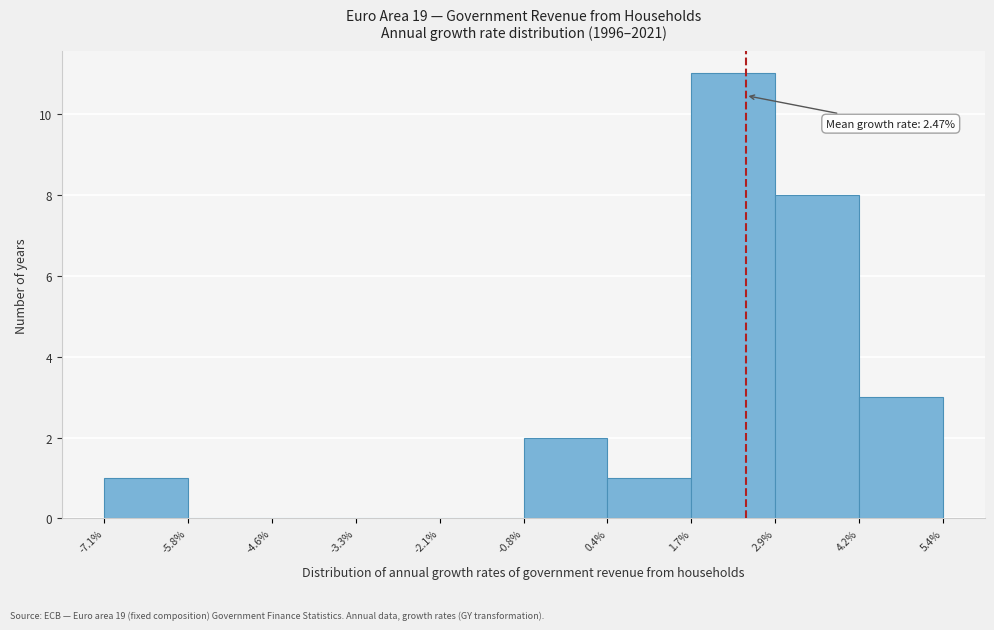

Which range on the x-axis has the tallest bar?

1.7% to 2.9%